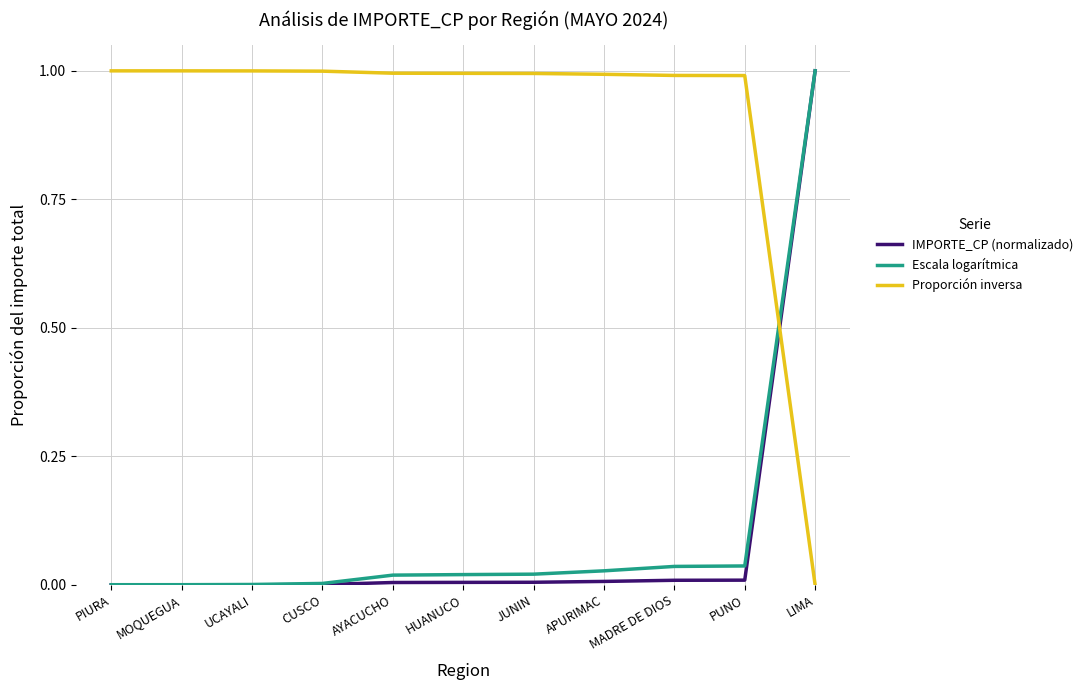

What position from the left is HUANUCO?

6